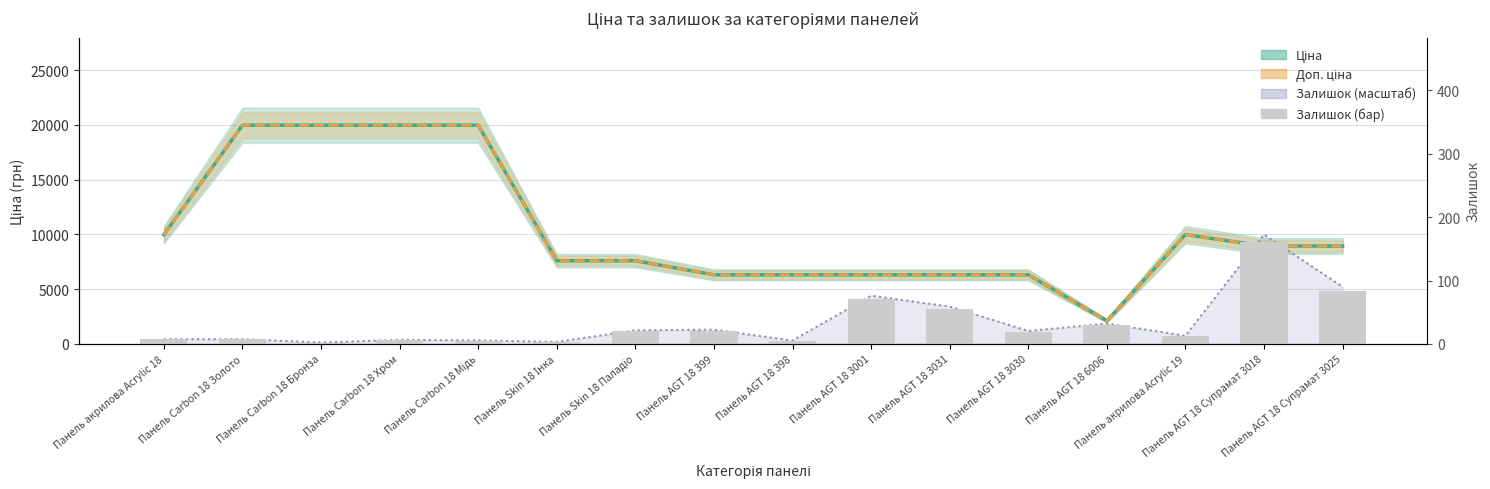

What is the maximum value for Доп. ціна?

19964.2